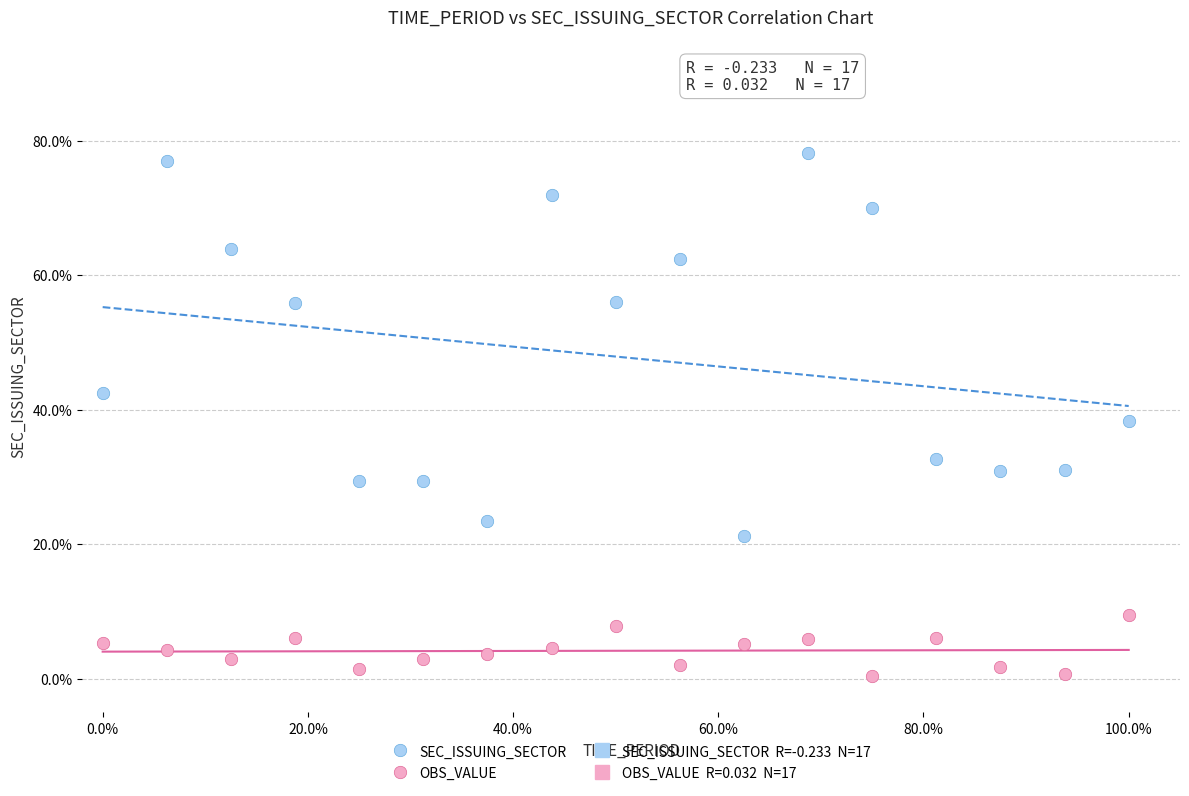

What is the X range (max minus min) for the scatter plot?

100.0